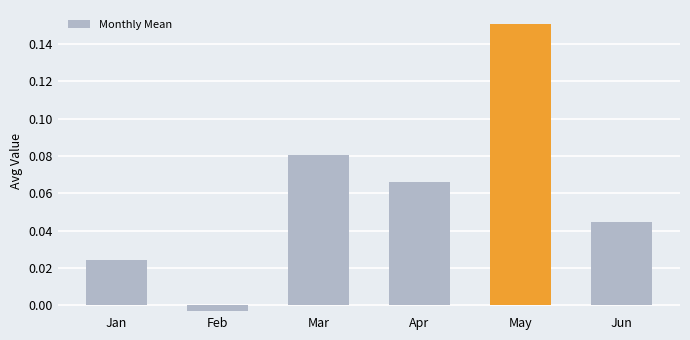

At which label does the data first exceed 0?

Jan